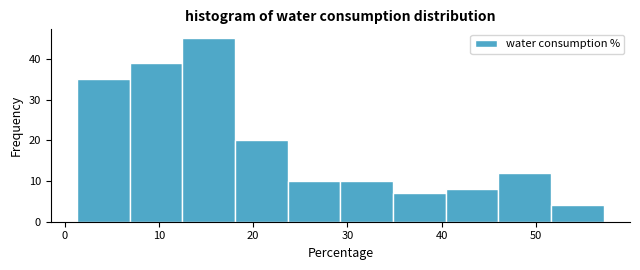

Reading left to right, list every bar in this chart as the range it spans on the x-axis followed by its height. Neither the bar edges nor the heights are printed on the chart, so give them approximately, as read against the axes.

1 to 7: 35
7 to 12: 39
12 to 18: 45
18 to 24: 20
24 to 29: 10
29 to 35: 10
35 to 40: 7
40 to 46: 8
46 to 52: 12
52 to 57: 4